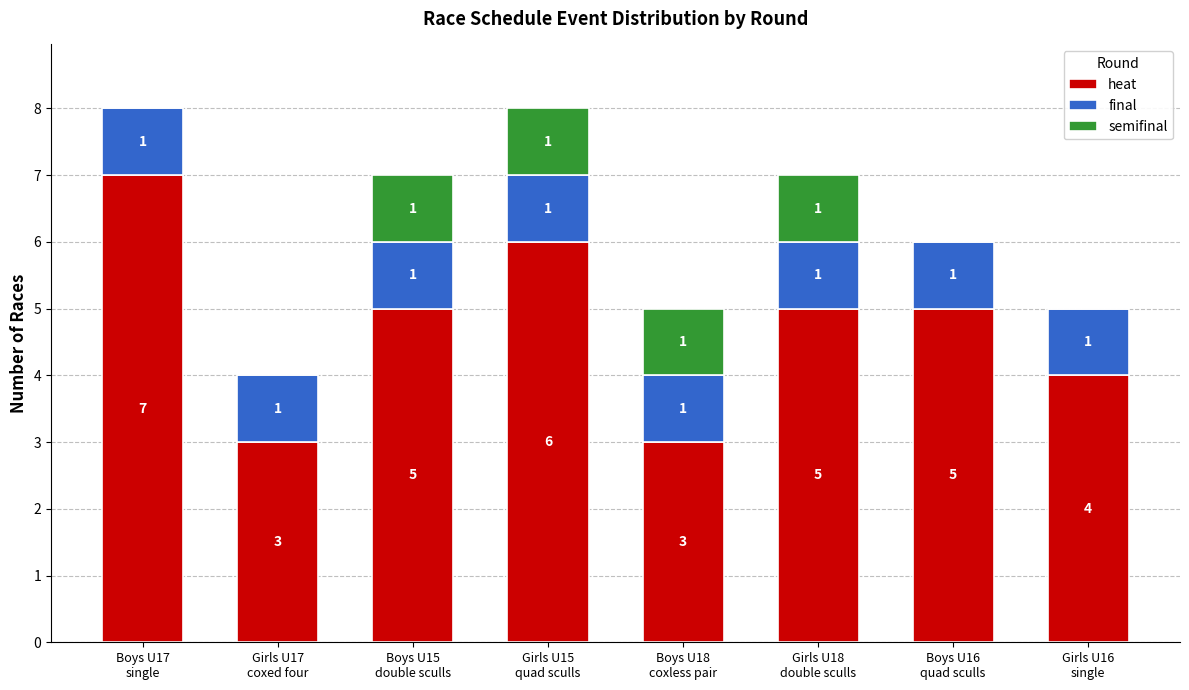

What is the maximum value for heat?

7